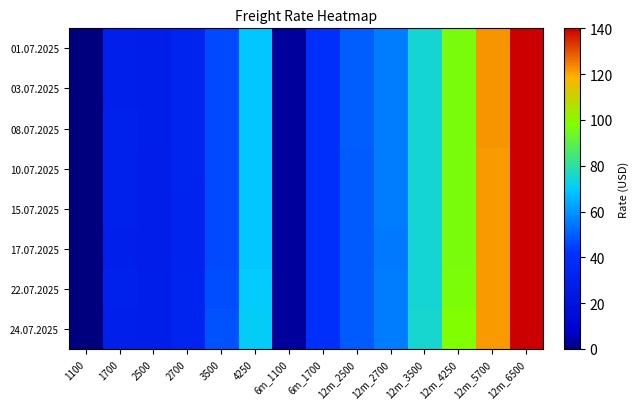

How many categories are shown in the chart?

14